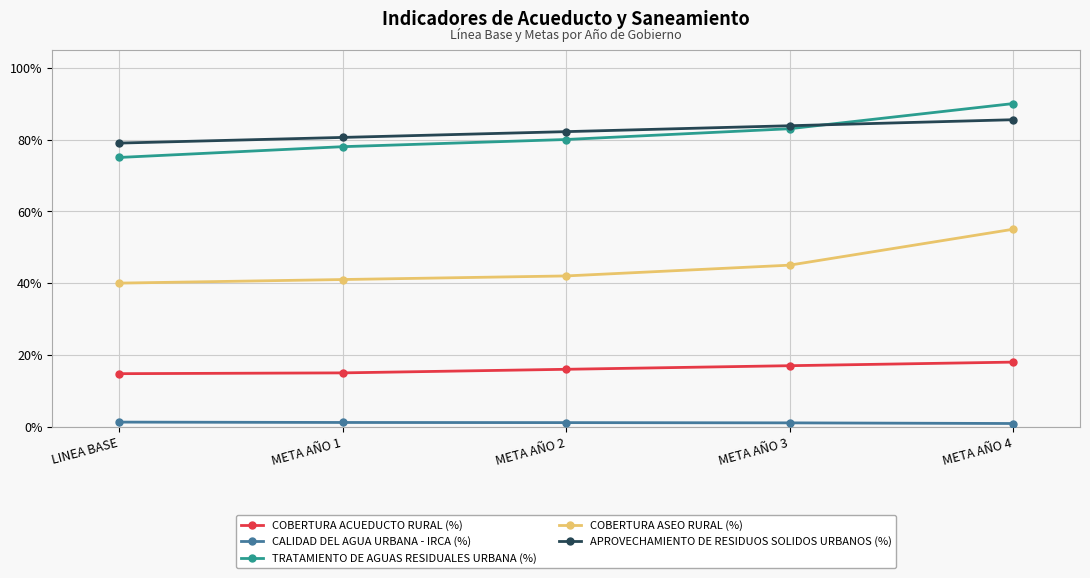

What are all the series names shown in the legend?

COBERTURA ACUEDUCTO RURAL (%), CALIDAD DEL AGUA URBANA - IRCA (%), TRATAMIENTO DE AGUAS RESIDUALES URBANA (%), COBERTURA ASEO RURAL (%), APROVECHAMIENTO DE RESIDUOS SOLIDOS URBANOS (%)